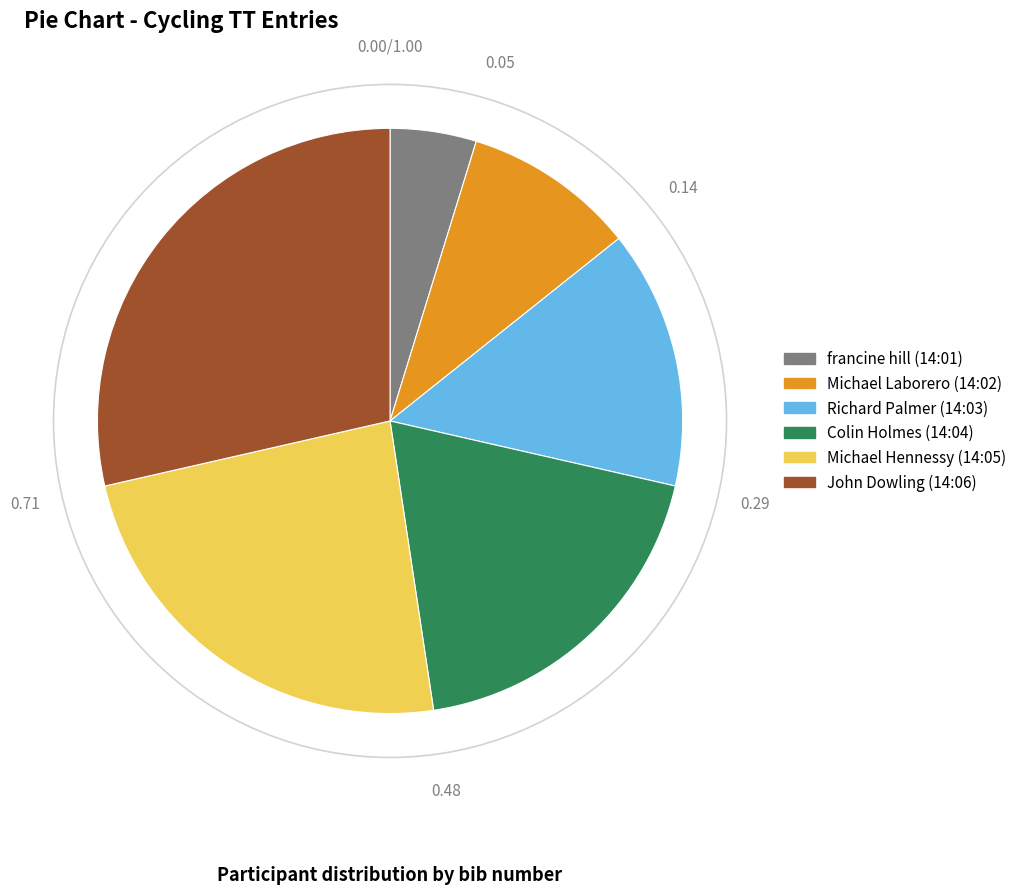

Rank the categories by value from lowest to highest.

francine hill (14:01), Michael Laborero (14:02), Richard Palmer (14:03), Colin Holmes (14:04), Michael Hennessy (14:05), John Dowling (14:06)